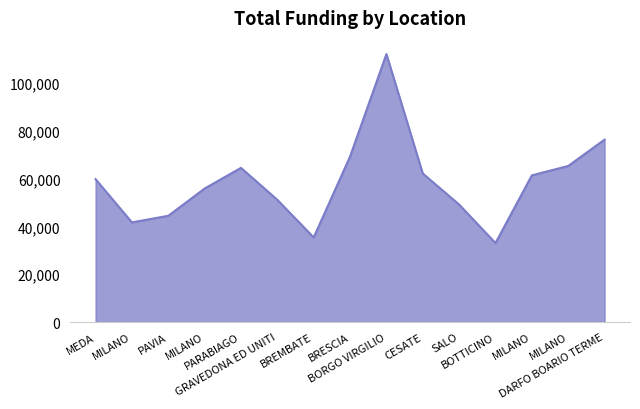

How many lines are shown in the chart?

1